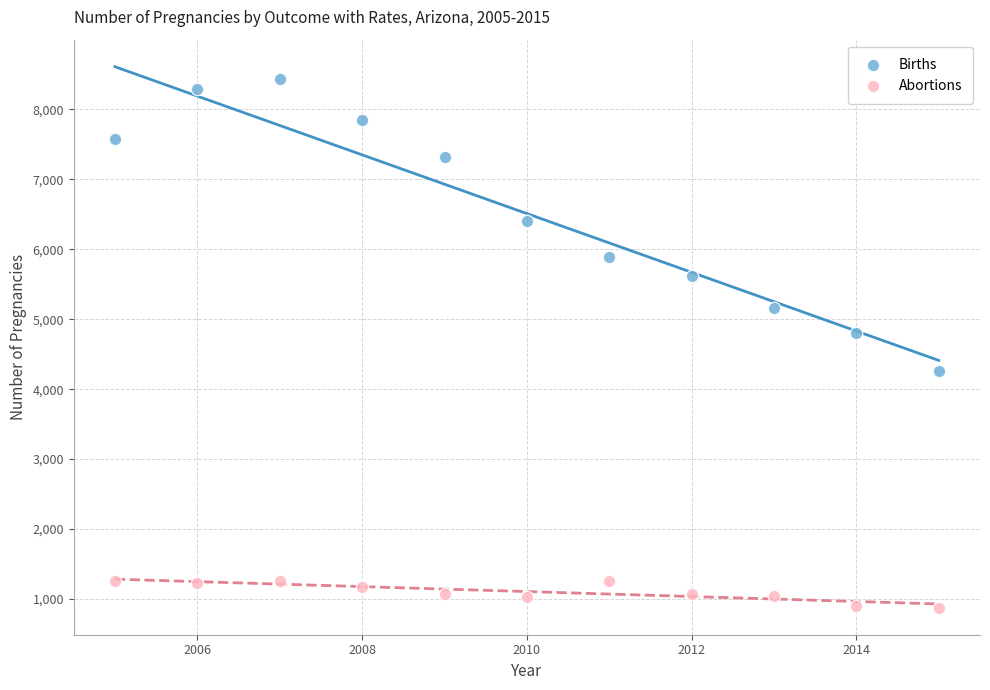

Across all data points, what is the range of Y values (max minus min)?

7554